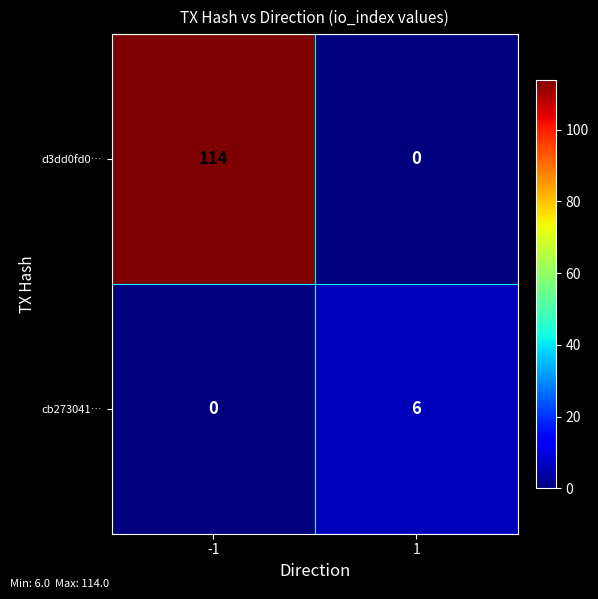

Reading left to right, what are all the values shown in this chart?

d3dd0fd0…: 114	0
cb273041…: 0	6